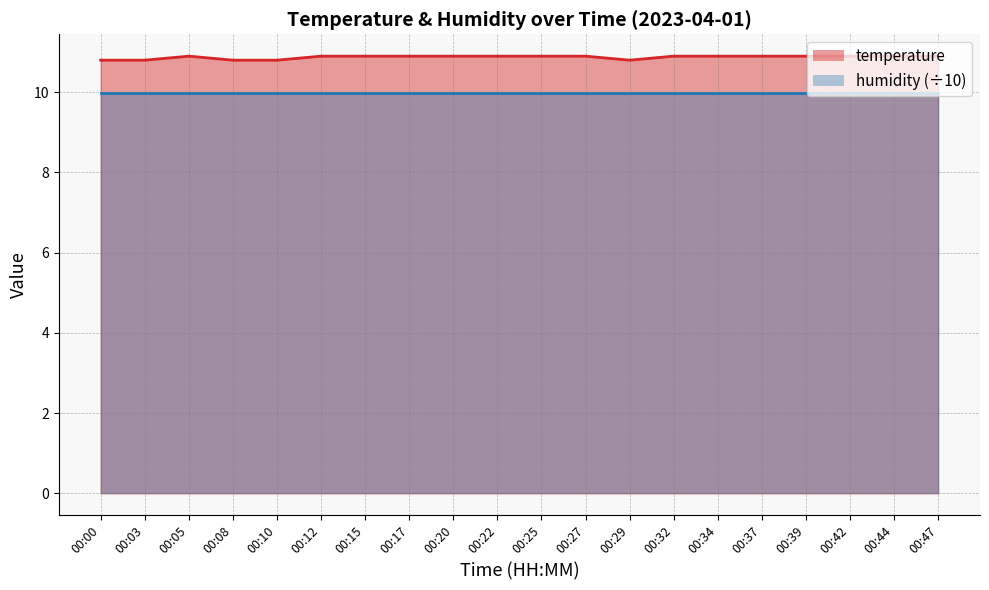

Is it true that the value at 00:44 is 10.9?

True